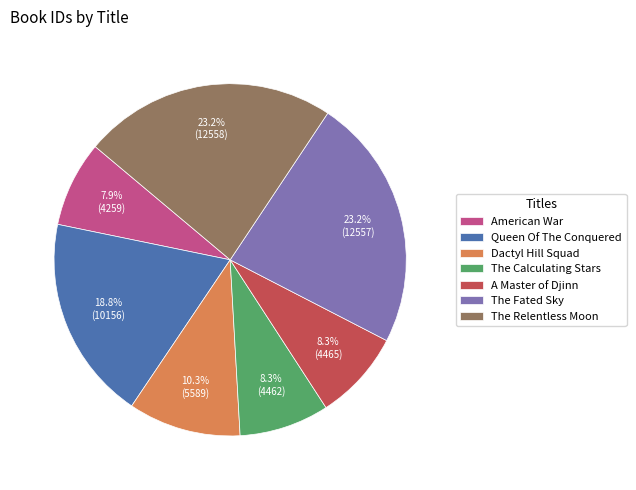

Between The Relentless Moon and Queen Of The Conquered, which is larger?

The Relentless Moon